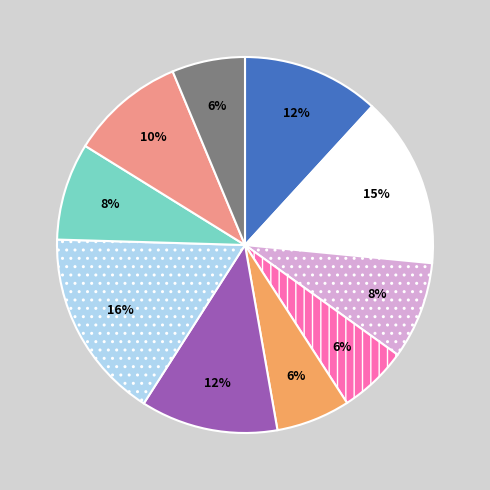

To the nearest percent, what is the average slice percentage?

10%